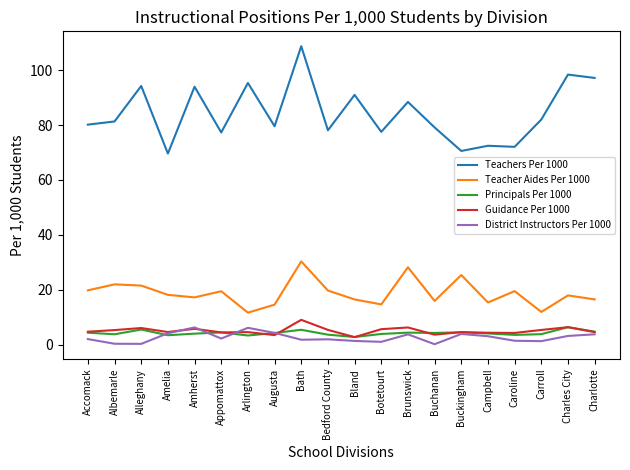

True or false: Teacher Aides Per 1000 and Teachers Per 1000 intersect in this chart.

False